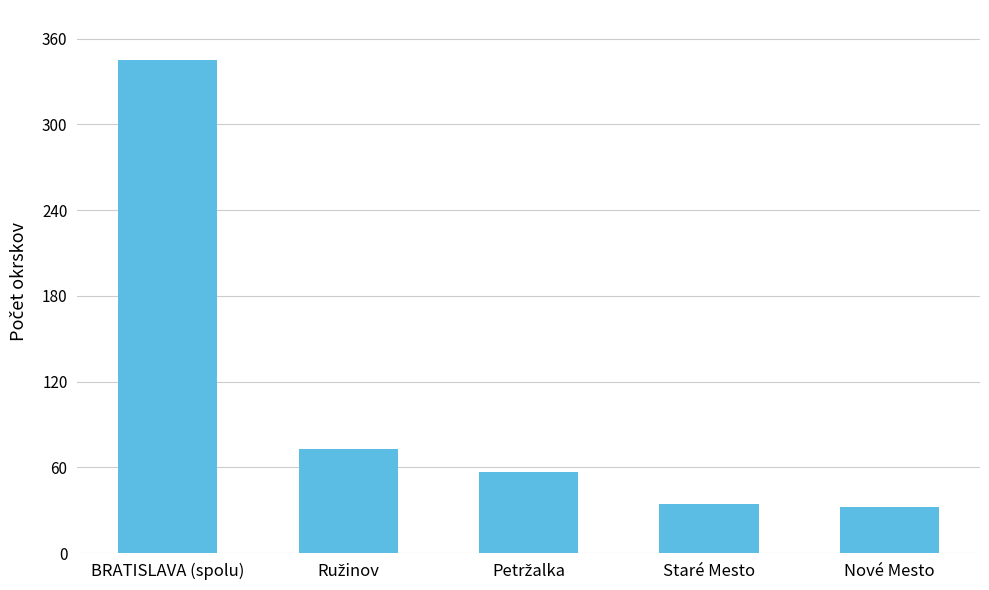

What is the minimum value shown in the chart?

32